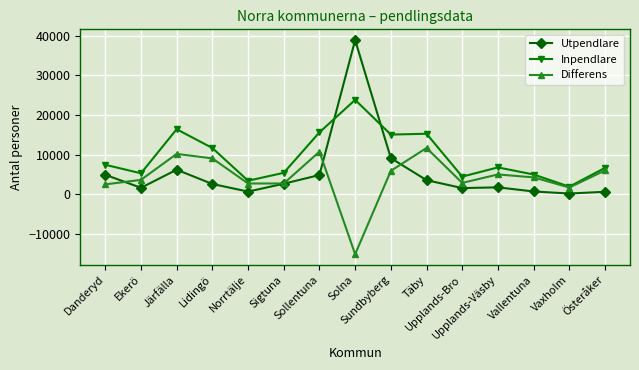

What is the difference between the second highest and minimum values in the Utpendlare series?

8930